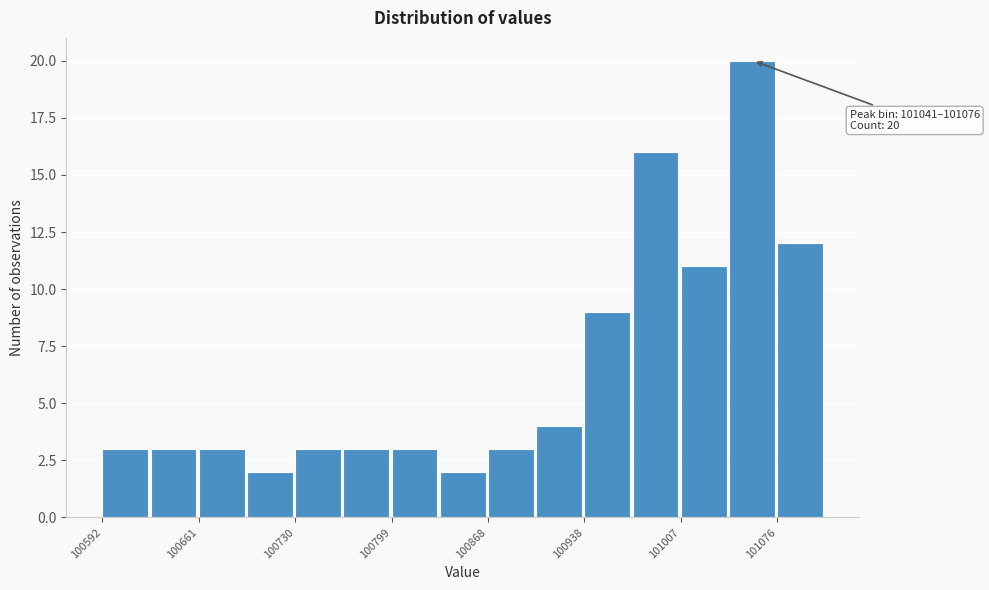

Read against the x-axis, roughly where is the centre of the tallest bar?

101060